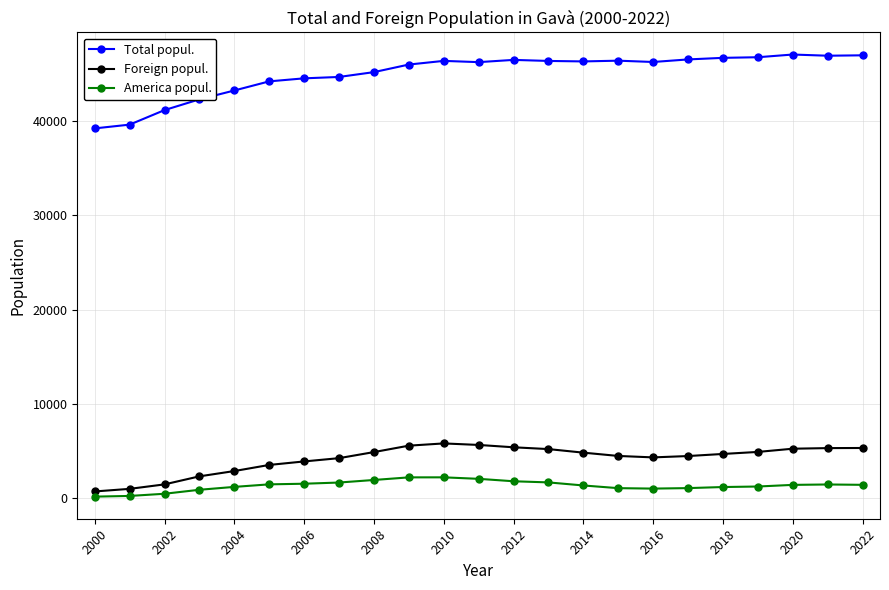

At how many categories does at least one series exceed 15487?

23